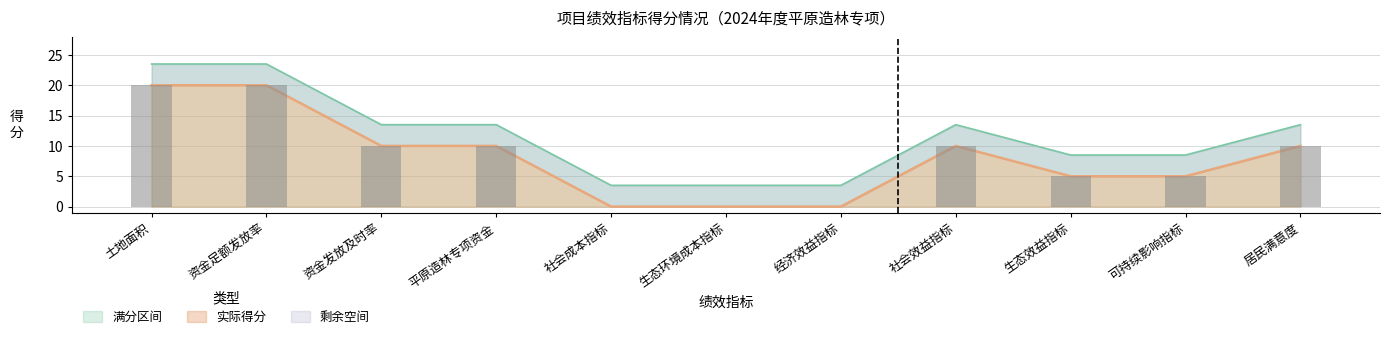

What is the highest value of the 满分 series?

23.5